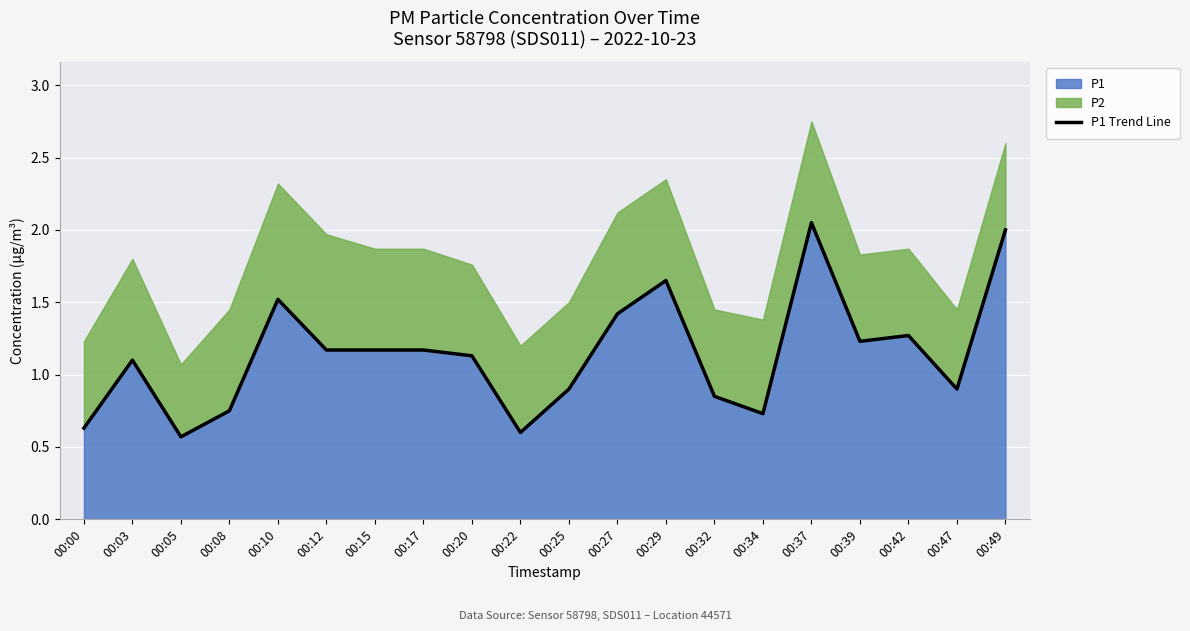

Reading left to right, transcribe all the data shown in this chart.

0.6	1.1	0.6	0.8	1.5	1.2	1.2	1.2	1.1	0.6	0.9	1.4	1.6	0.8	0.7	2.0	1.2	1.3	0.9	2.0